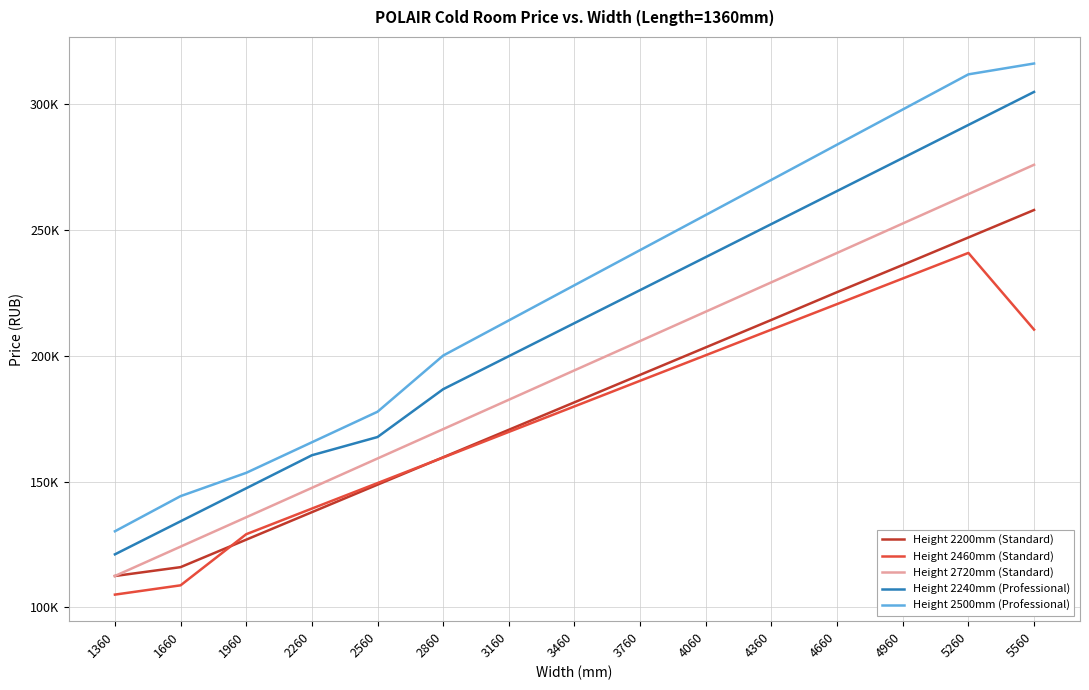

True or false: Height 2460mm (Standard) and Height 2500mm (Professional) intersect in this chart.

False